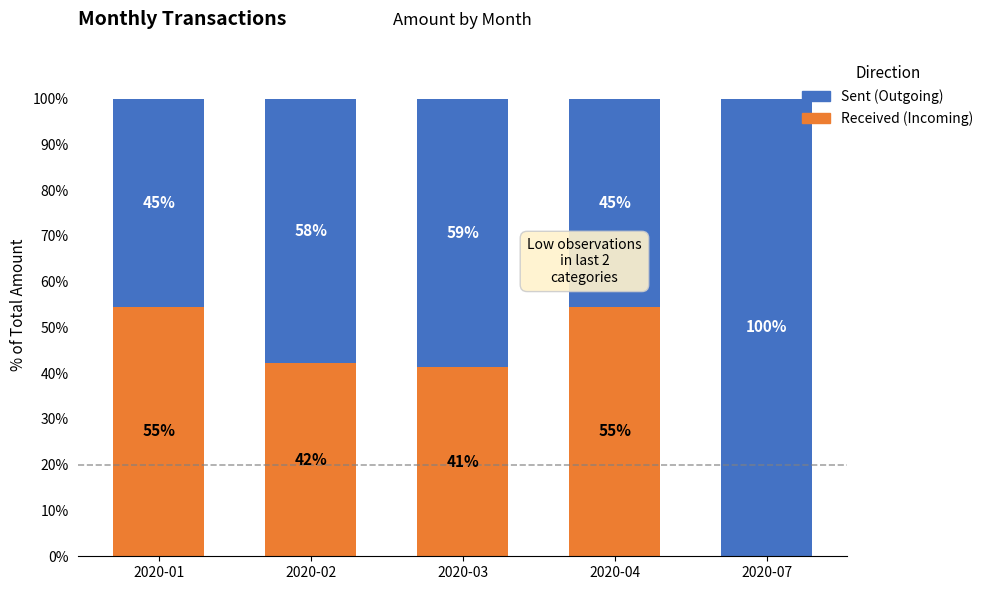

List the series in order of their overall mean, highest first.

Sent (Outgoing), Received (Incoming)